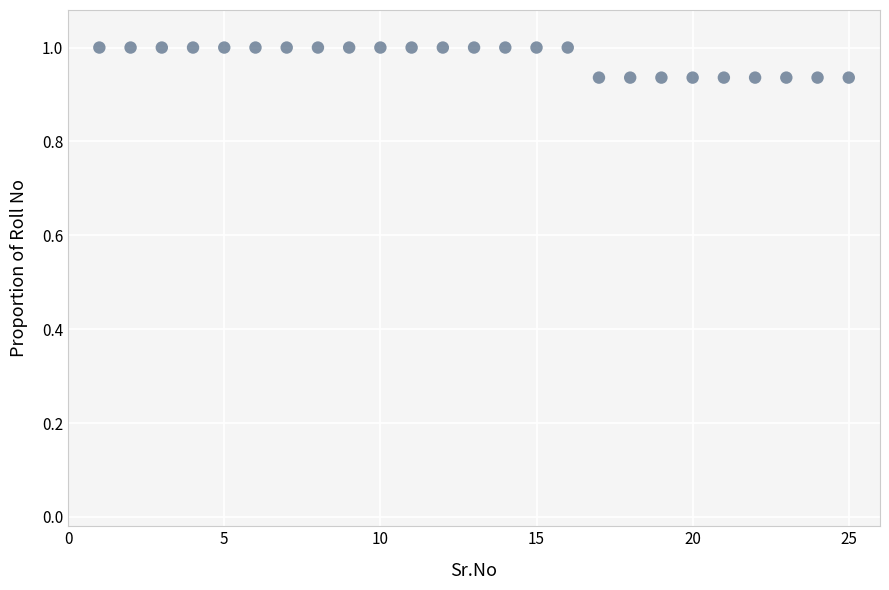

What is the range of X values (max minus min)?

24.0